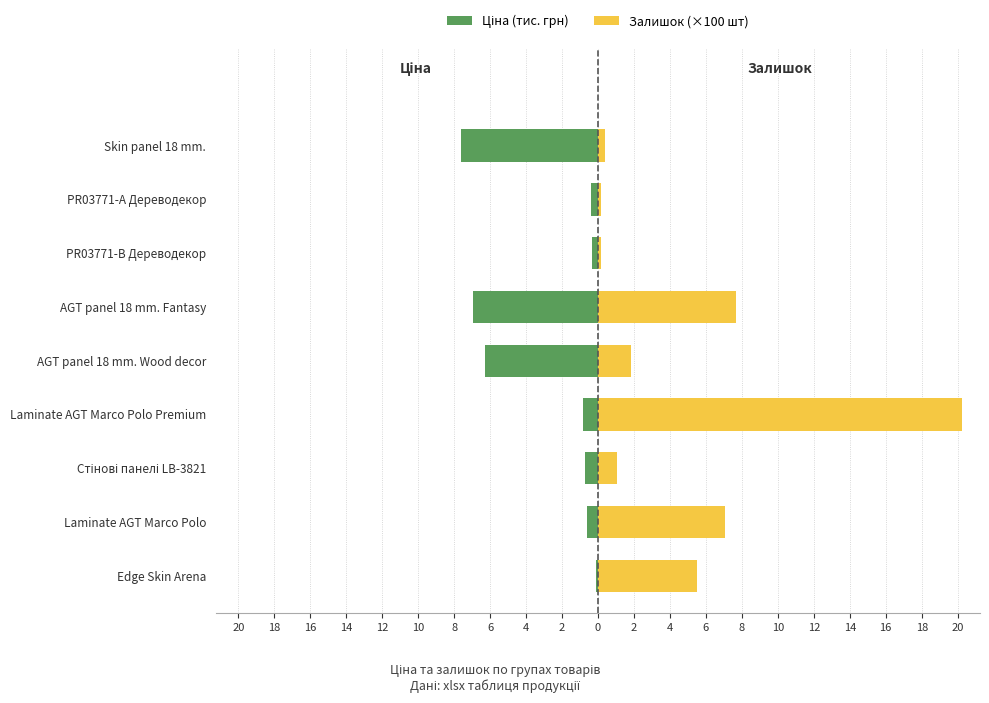

Reading left to right, list all the values displayed in this chart.

Ціна (тис. грн): -0.1	-0.6	-0.7	-0.8	-6.3	-6.9	-0.4	-0.4	-7.6
Залишок (×100 шт): 5.5	7.1	1.1	20.2	1.8	7.7	0.1	0.1	0.4